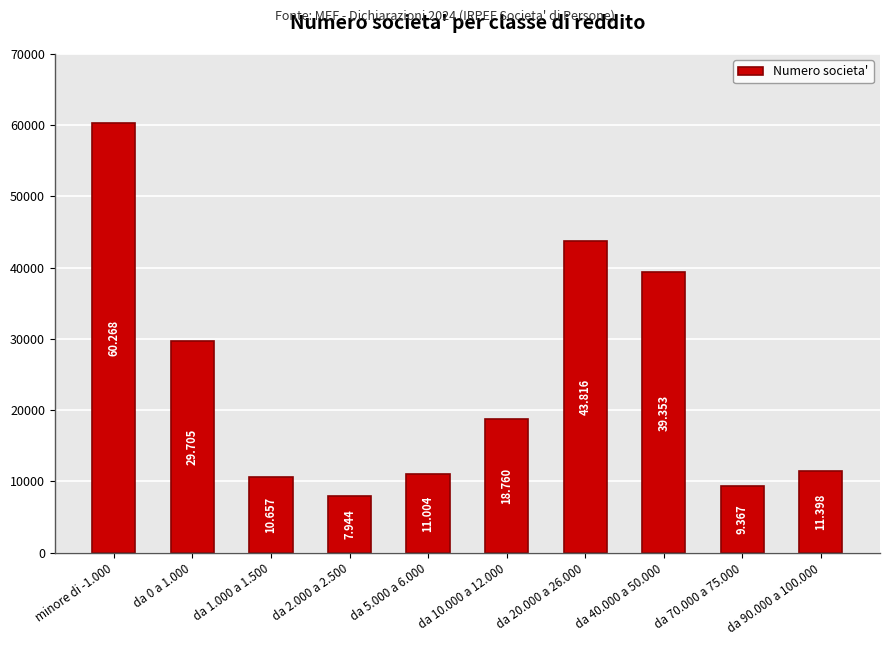

Does the chart contain any negative values?

No